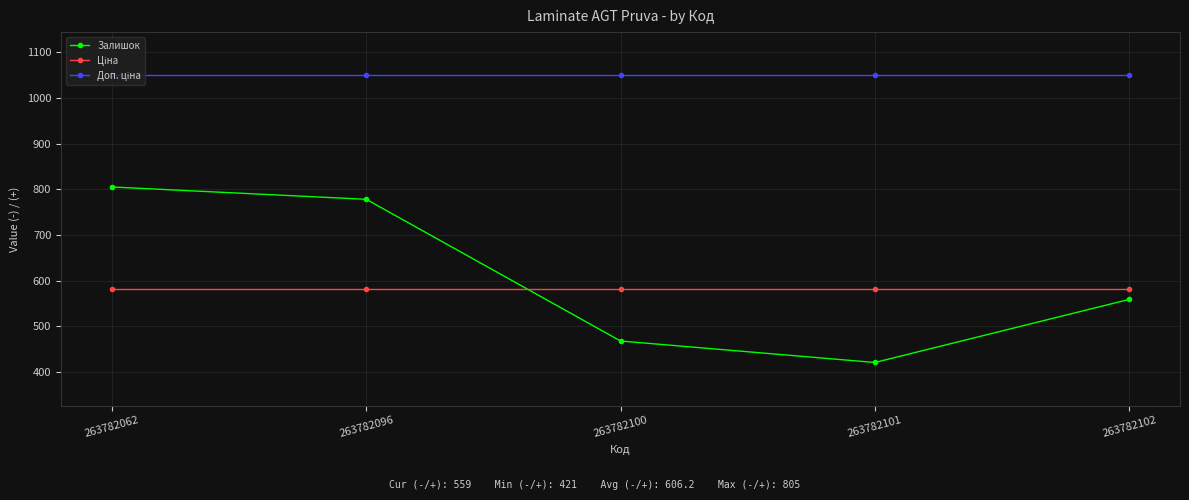

Which label corresponds to the smallest value in the chart?

263782101